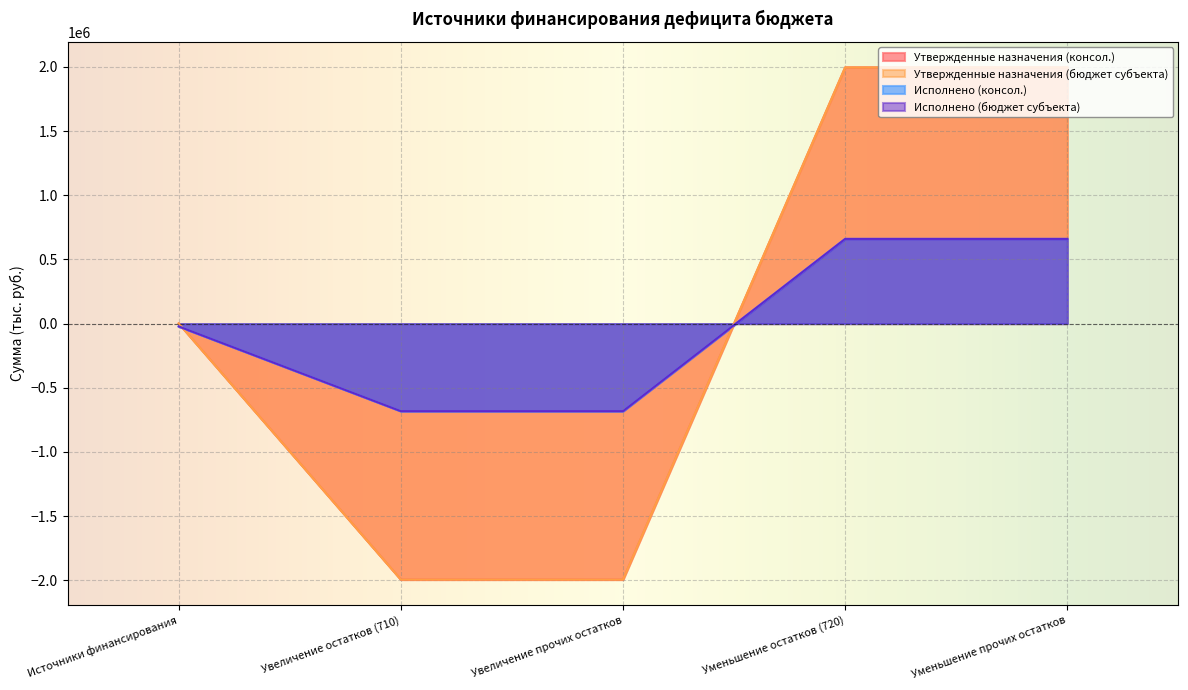

How many data points in Утвержденные назначения (бюджет субъекта) are above 1553?

3